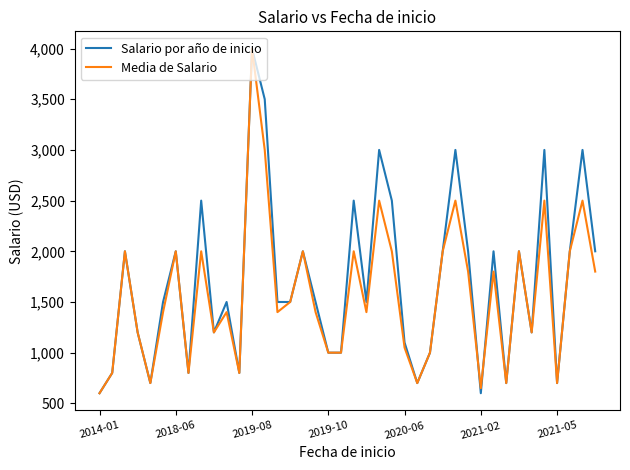

What is the minimum value for Salario por año de inicio?

600